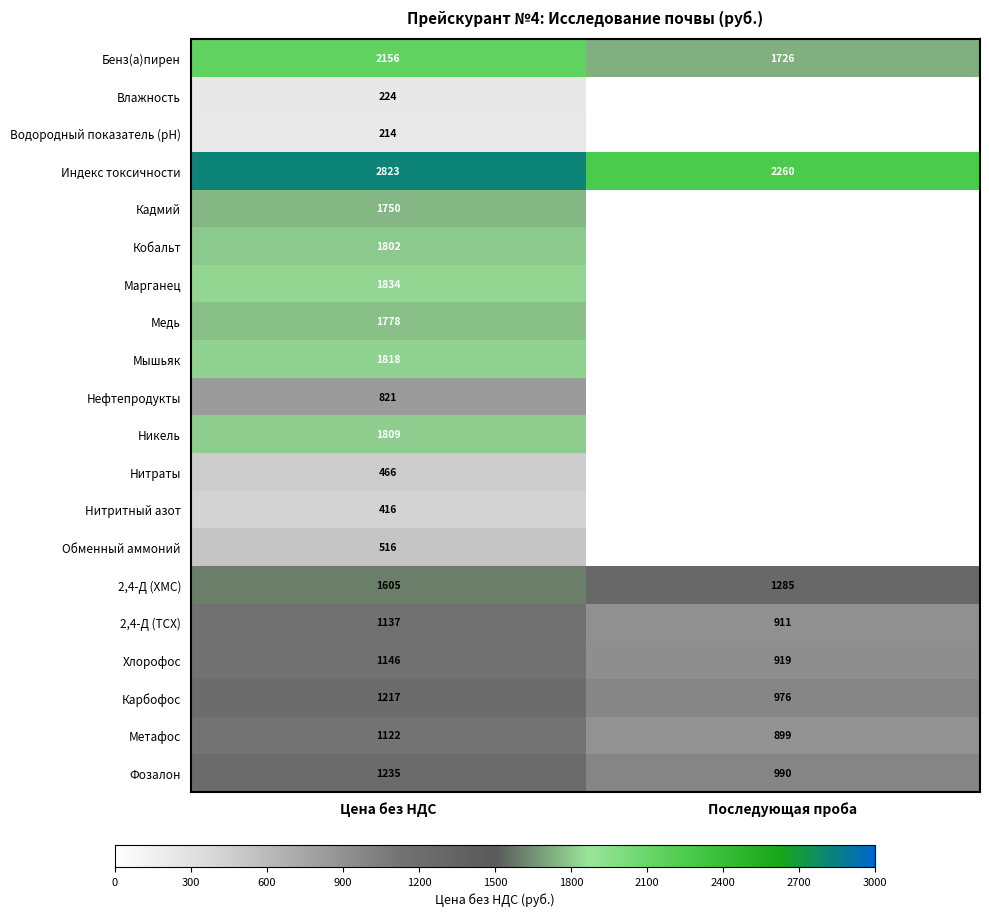

Rank the categories by Индекс токсичности value from highest to lowest.

Цена без НДС, Последующая проба